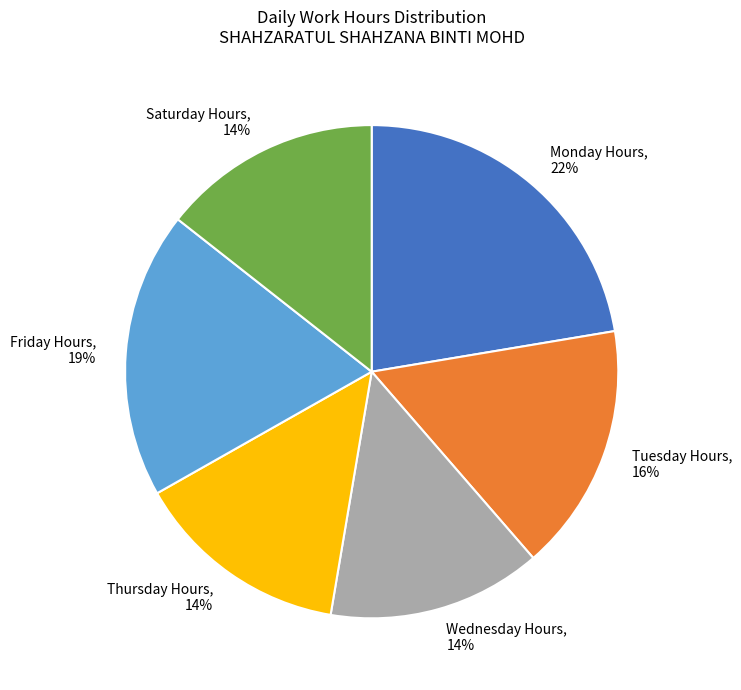

Count the number of slices in the pie.

6